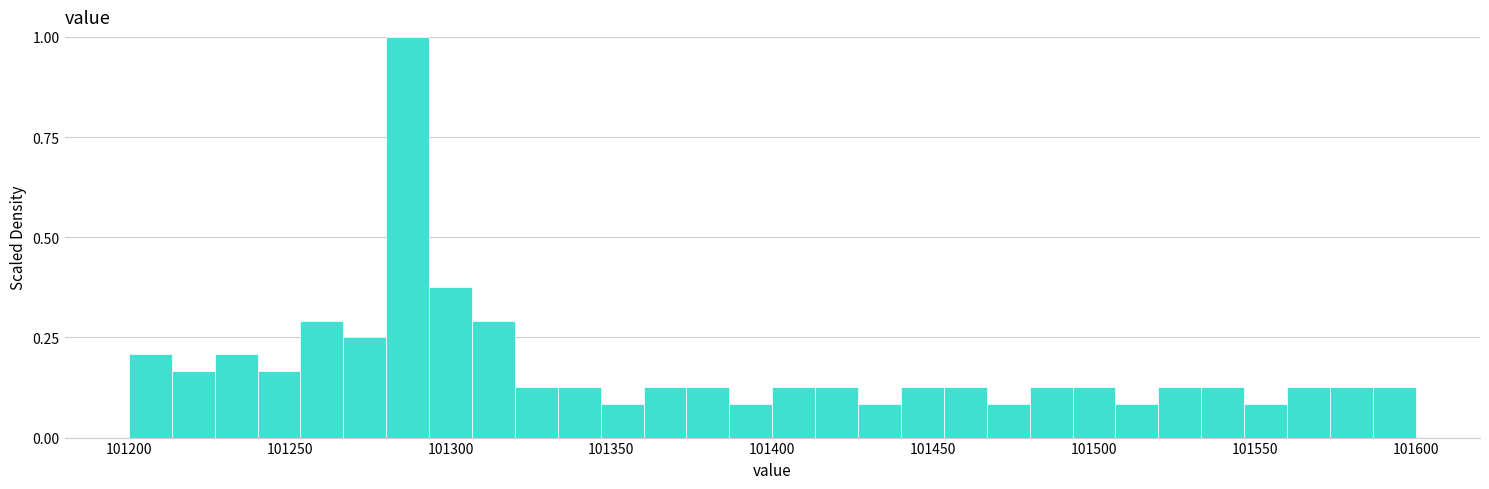

Around what value on the x-axis is the tallest bar? Give the approximate position of its centre, as read against the axis.

101285